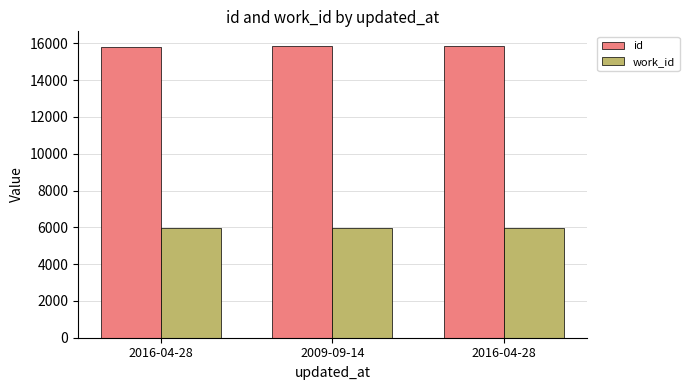

What is the value of the work_id bar at the 1st from the left?

5960